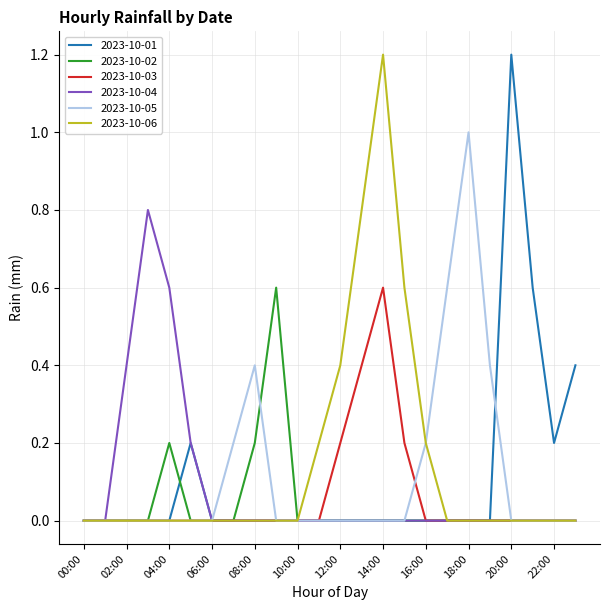

What is the greatest value displayed?

1.2